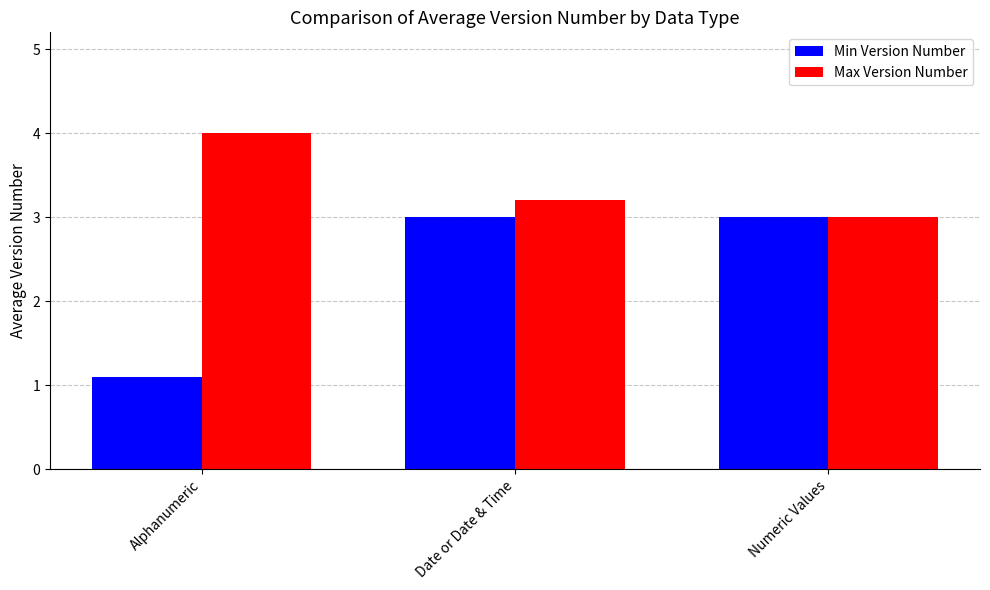

Which category has the lowest value across all series?

Alphanumeric